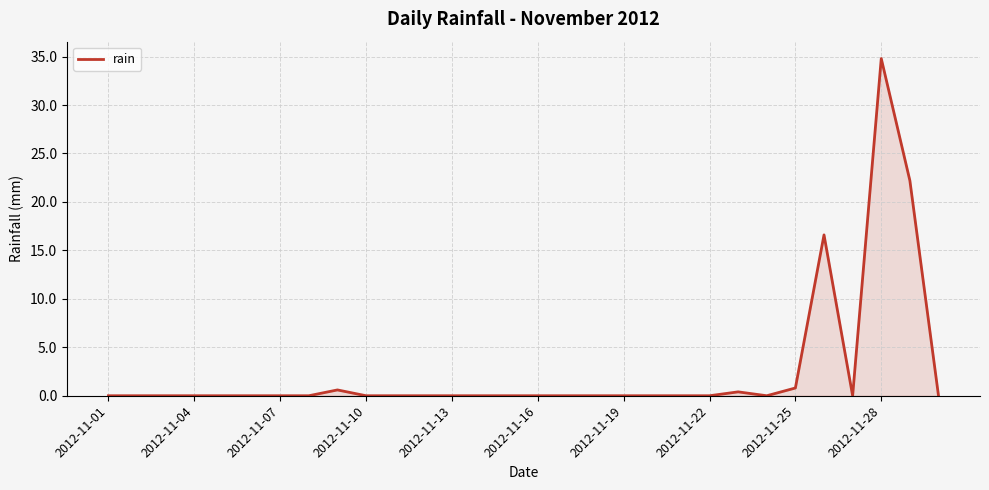

What is the maximum value shown in the chart?

34.8